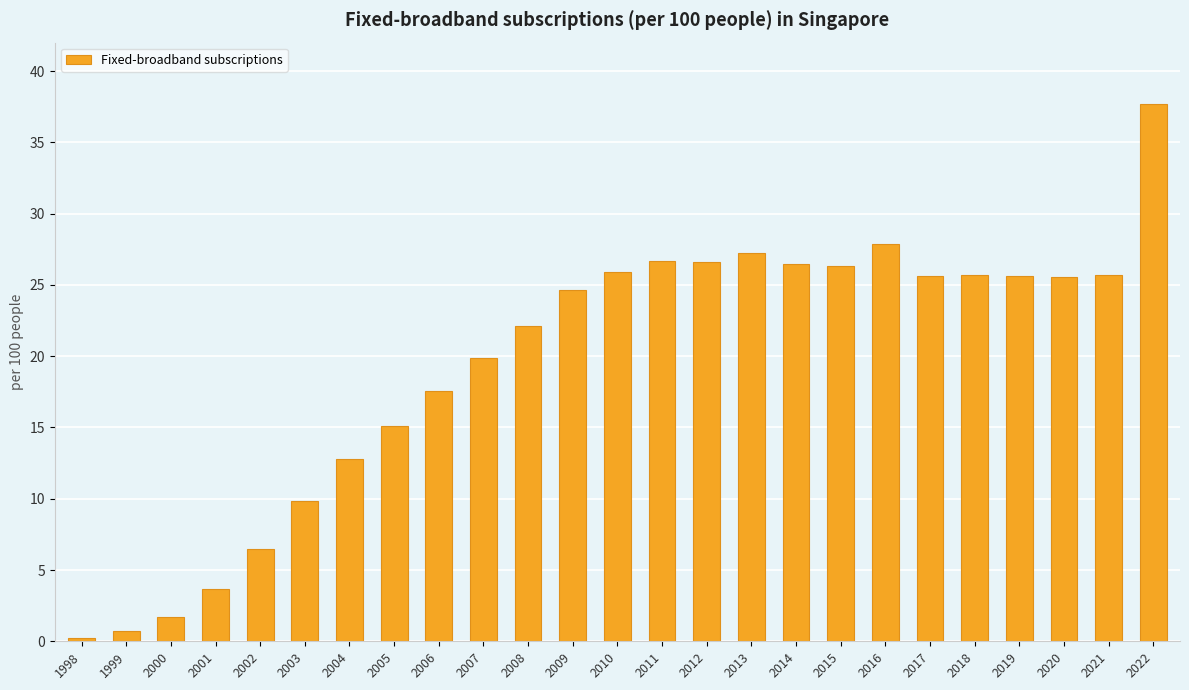

What is the difference between the maximum and minimum values?

37.4